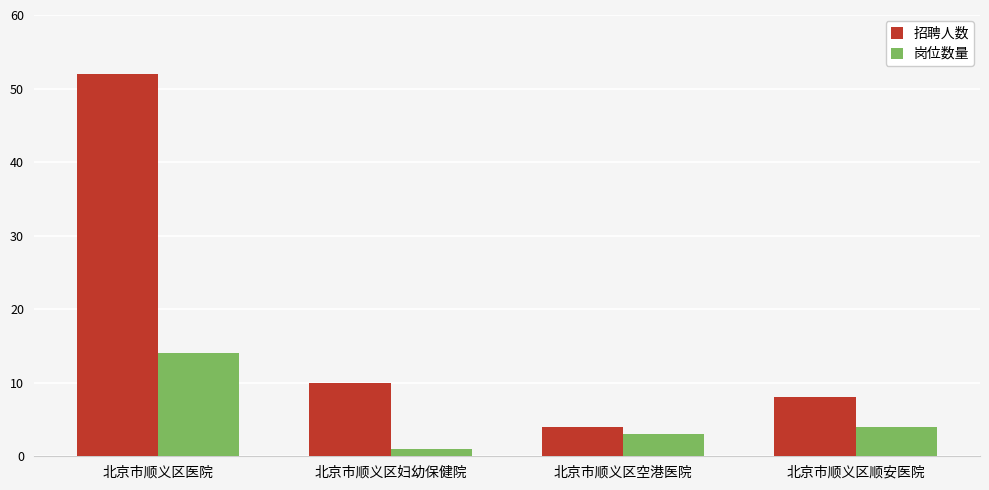

Which series has the largest total across all categories?

招聘人数